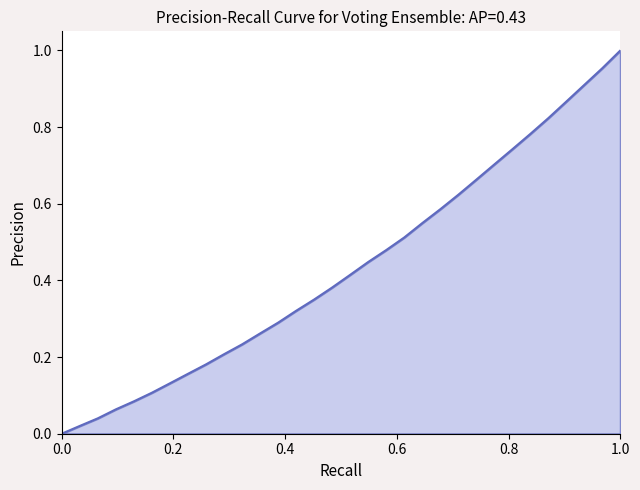

What is the difference between the second highest and second lowest values?

0.9